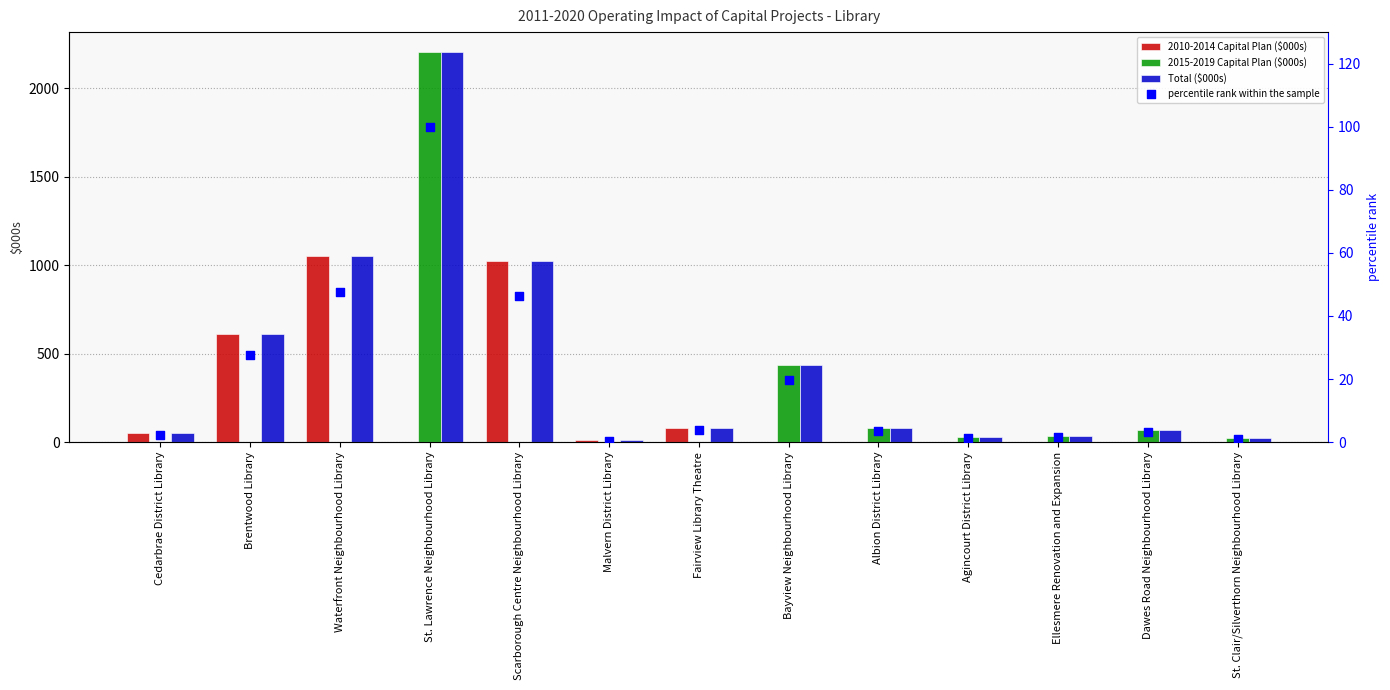

What is the total value across all series at Ellesmere Renovation and Expansion?

73.6